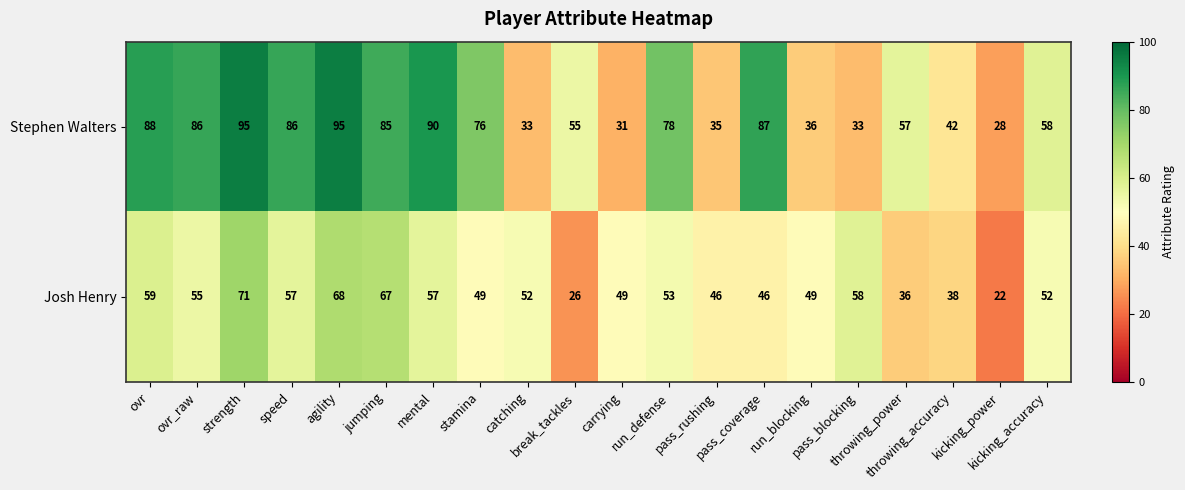

Which series has the widest spread of values?

Stephen Walters